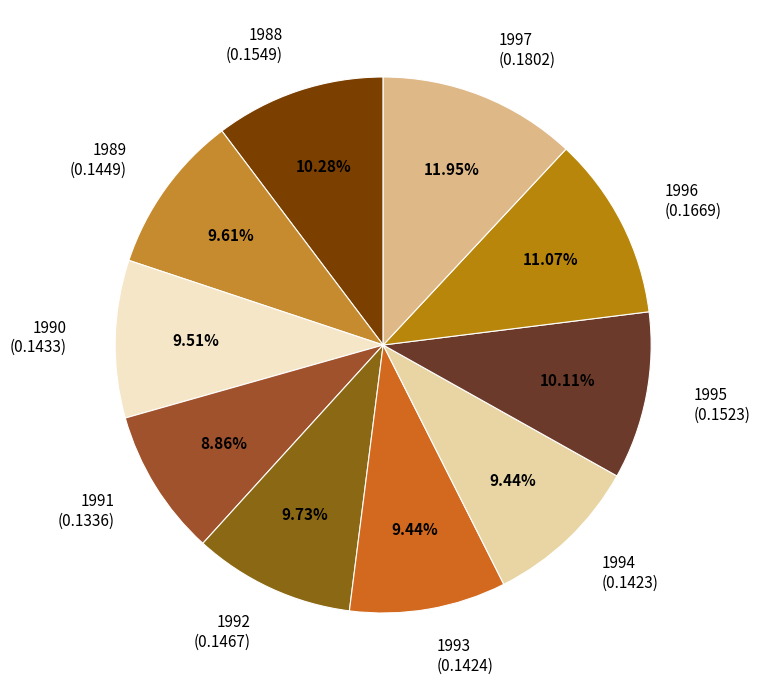

How many segments does this pie chart have?

10